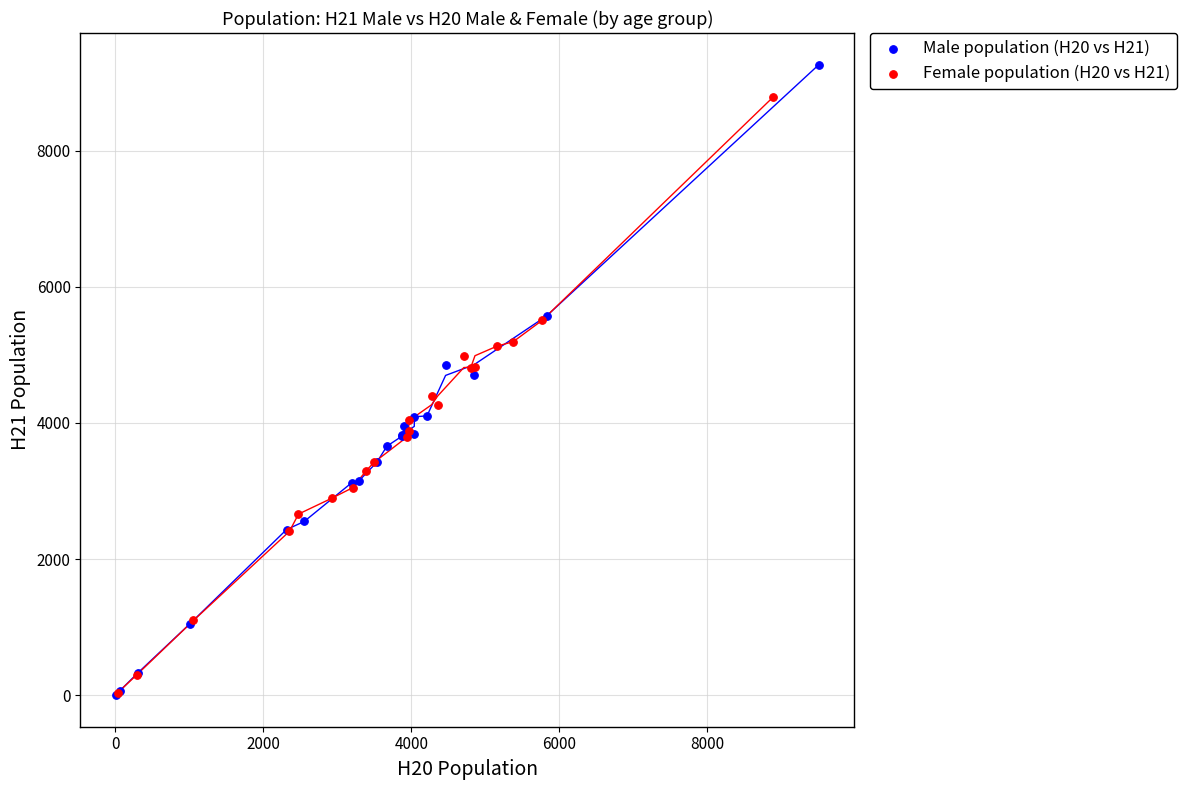

Which series has the widest spread of Y values?

Male population (H20 vs H21)